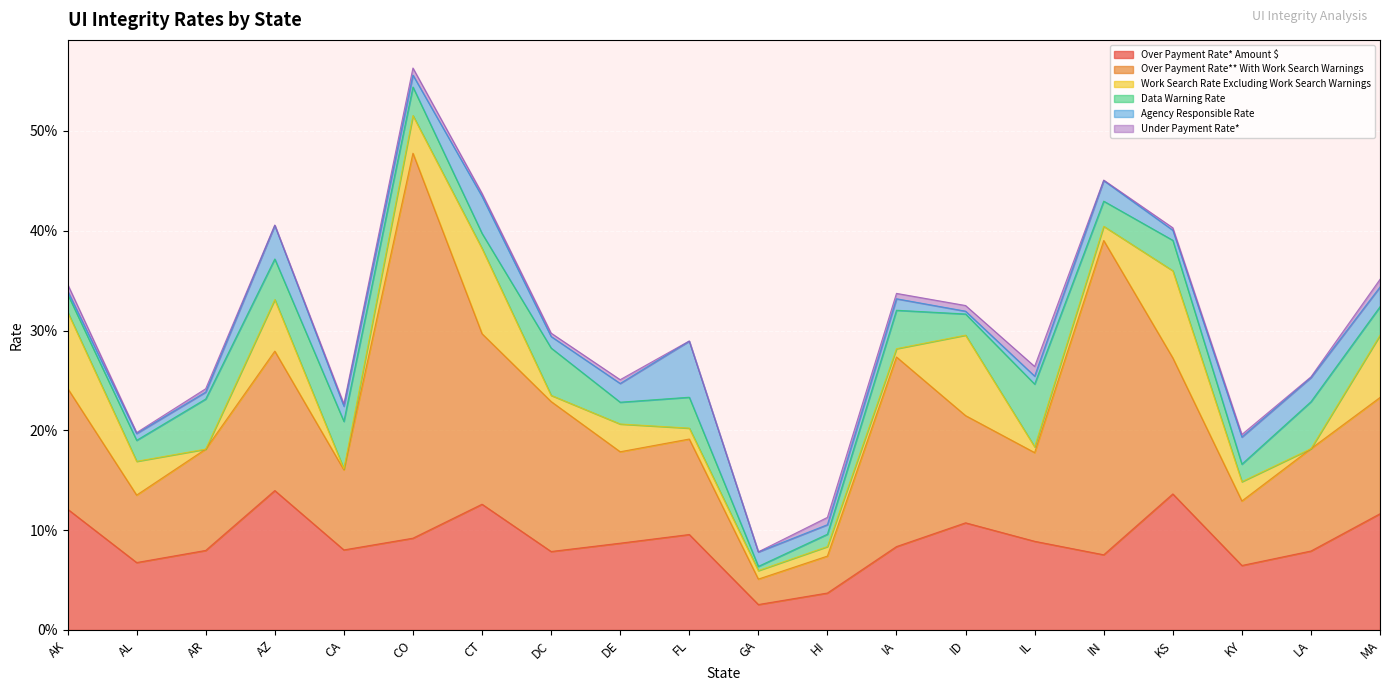

Reading left to right, list all the values displayed in this chart.

Over Payment Rate* Amount $: 0.1	0.1	0.1	0.1	0.1	0.1	0.1	0.1	0.1	0.1	0.0	0.0	0.1	0.1	0.1	0.1	0.1	0.1	0.1	0.1
Over Payment Rate** With Work Search Warnings: 0.1	0.1	0.1	0.1	0.1	0.4	0.2	0.2	0.1	0.1	0.0	0.0	0.2	0.1	0.1	0.3	0.1	0.1	0.1	0.1
Work Search Rate Excluding Work Search Warnings: 0.1	0.0	0.0	0.1	0.0	0.0	0.1	0.0	0.0	0.0	0.0	0.0	0.0	0.1	0.0	0.0	0.1	0.0	0.0	0.1
Data Warning Rate: 0.0	0.0	0.1	0.0	0.0	0.0	0.0	0.0	0.0	0.0	0.0	0.0	0.0	0.0	0.1	0.0	0.0	0.0	0.0	0.0
Agency Responsible Rate: 0.0	0.0	0.0	0.0	0.0	0.0	0.0	0.0	0.0	0.1	0.0	0.0	0.0	0.0	0.0	0.0	0.0	0.0	0.0	0.0
Under Payment Rate*: 0.0	0.0	0.0	0.0	0.0	0.0	0.0	0.0	0.0	0.0	0.0	0.0	0.0	0.0	0.0	0.0	0.0	0.0	0.0	0.0